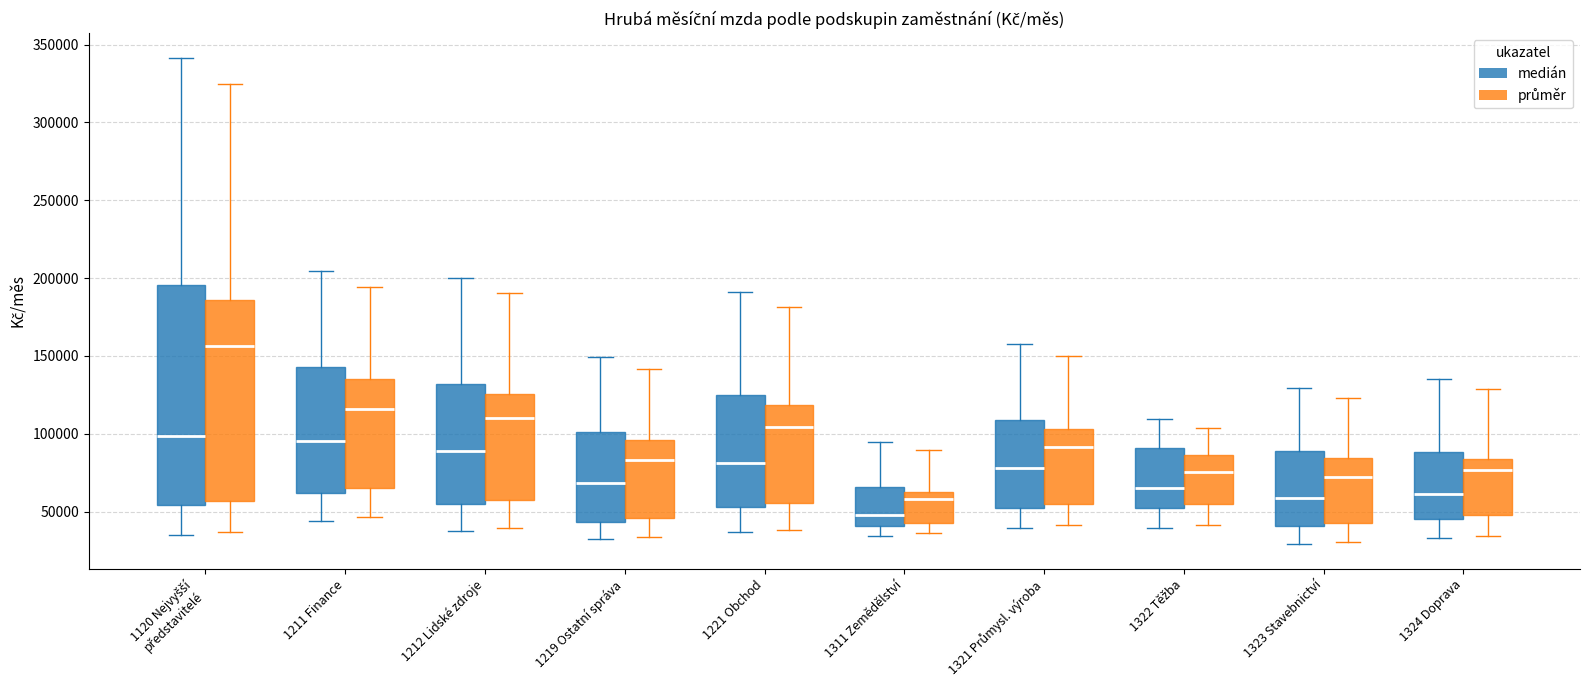

Where is the lower edge of the box for 1212 Lidské zdroje (průměr) on the y-axis? The values are not printed on the chart, so give them approximately, as read against the axis.

55000